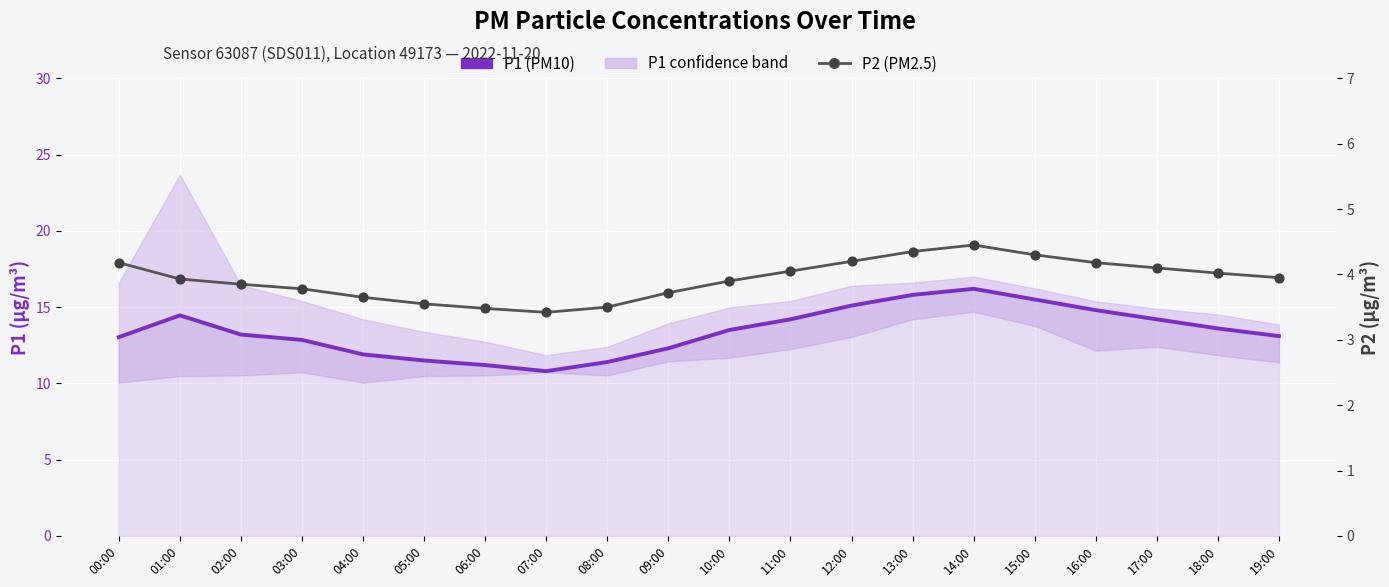

Which series has the largest Y range (max minus min)?

P1 (PM10)